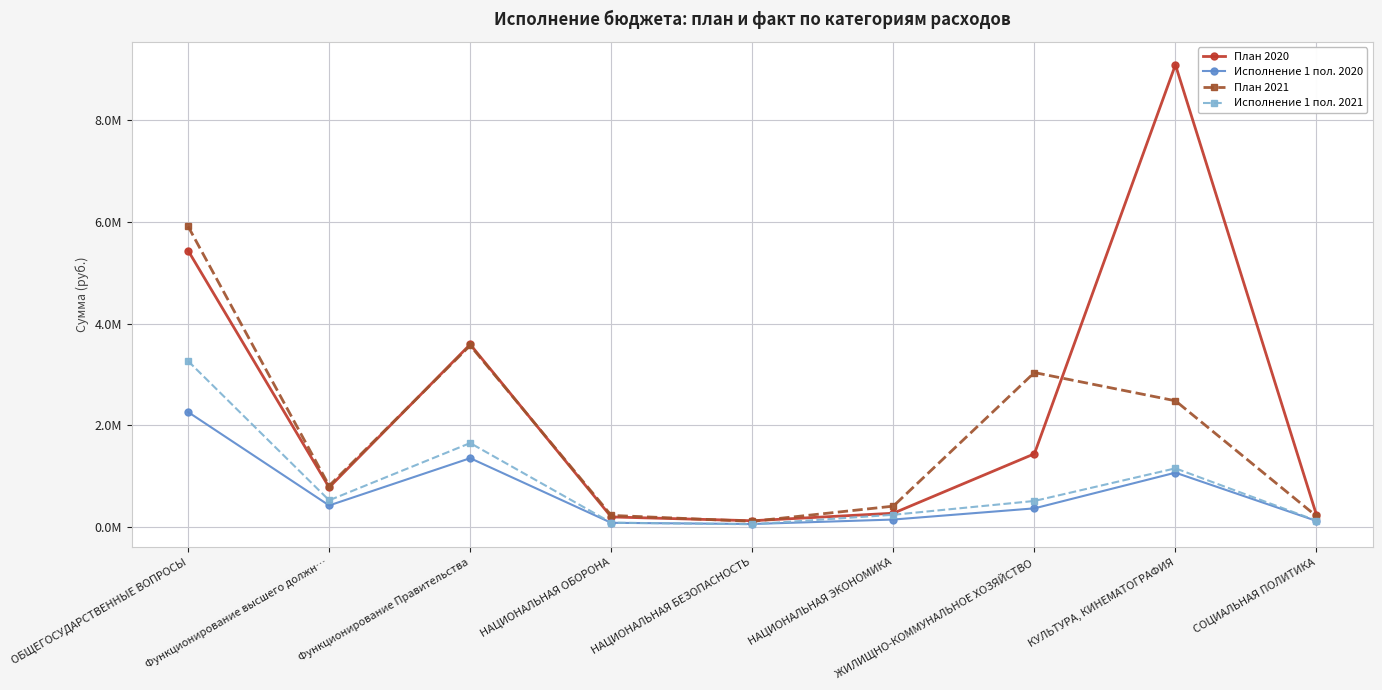

Is this an area chart (filled region under the line)?

No